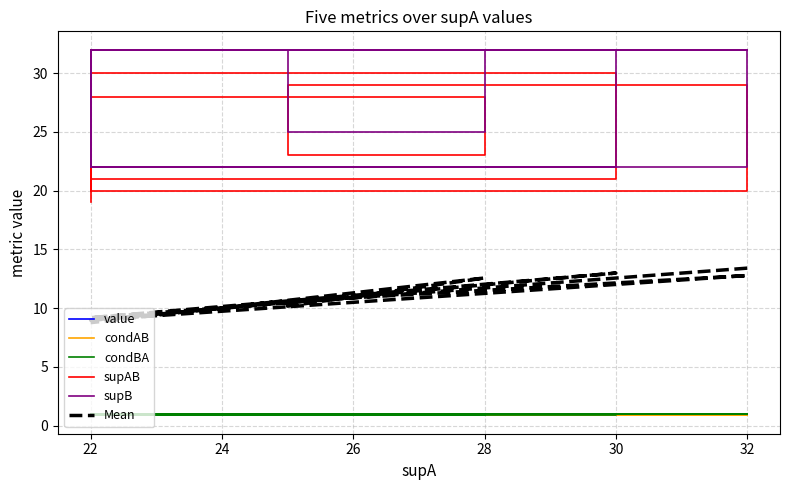

True or false: value and supB intersect in this chart.

False